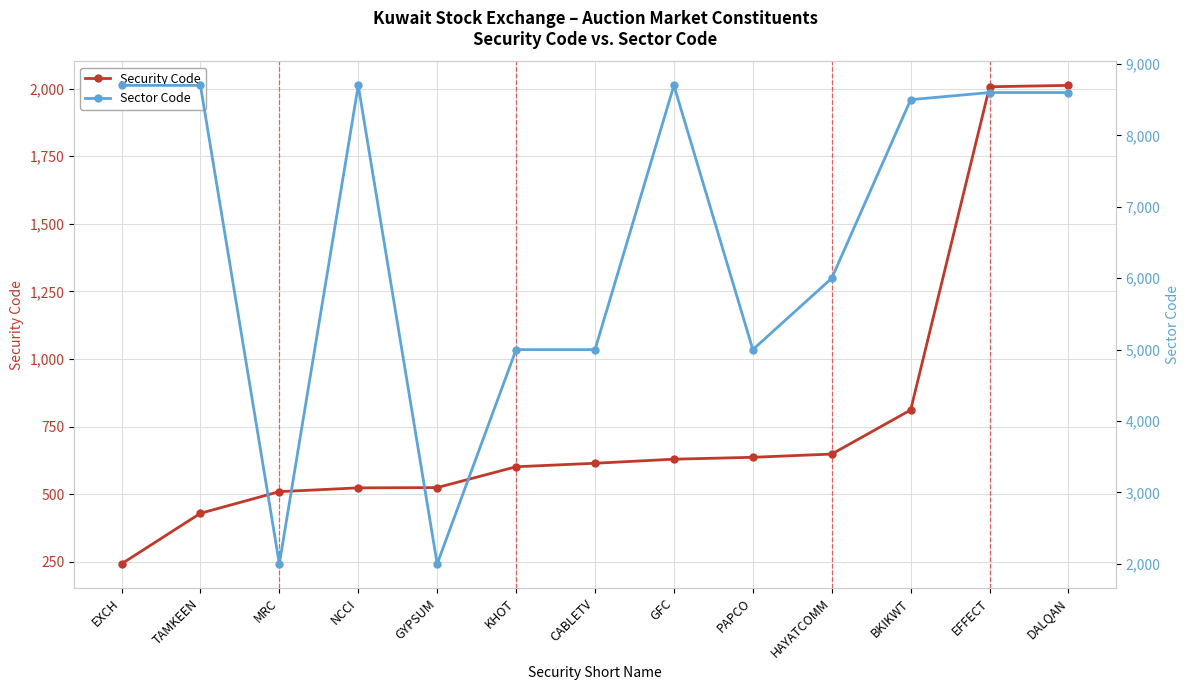

Which series has the largest total across all categories?

Sector Code